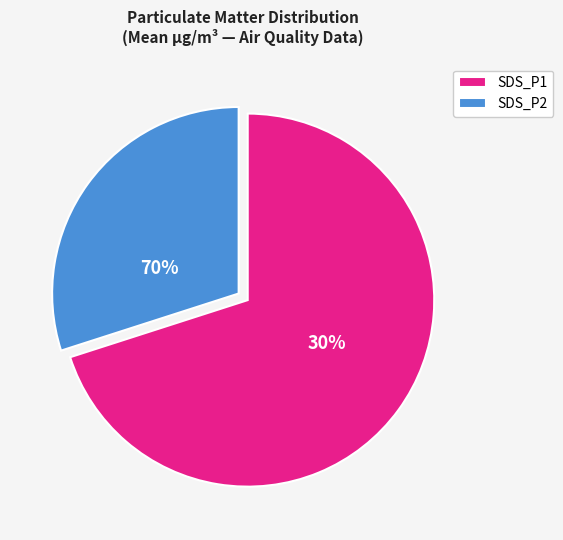

To the nearest percent, what is the average slice percentage?

50%